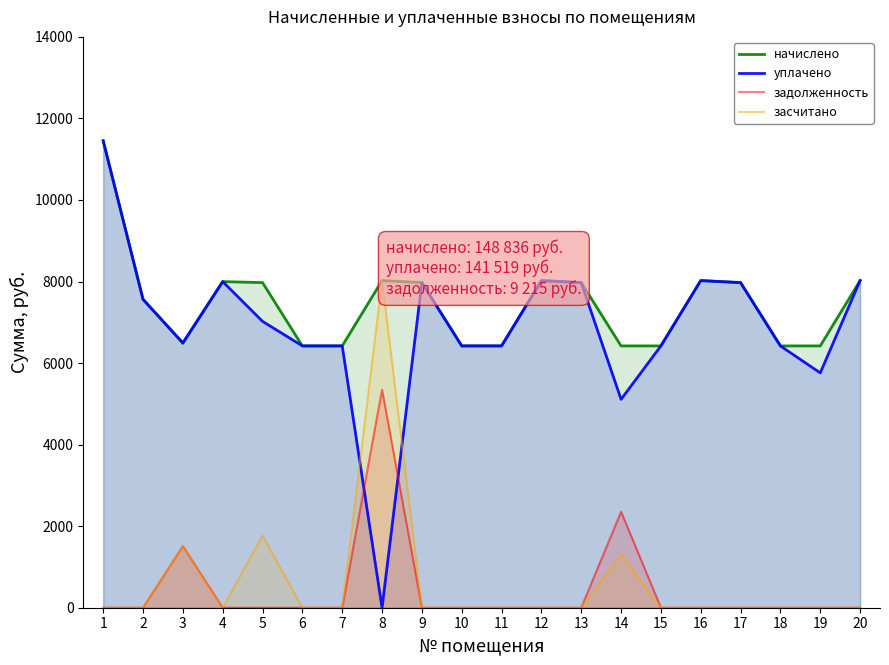

What is the difference between the начислено values at 5 and 18?

1552.5